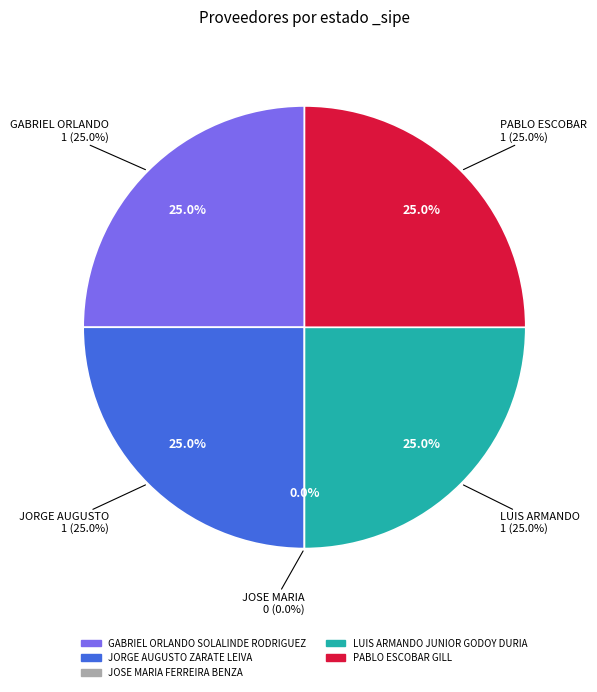

True or false: PABLO ESCOBAR GILL accounts for 11% of the total.

False